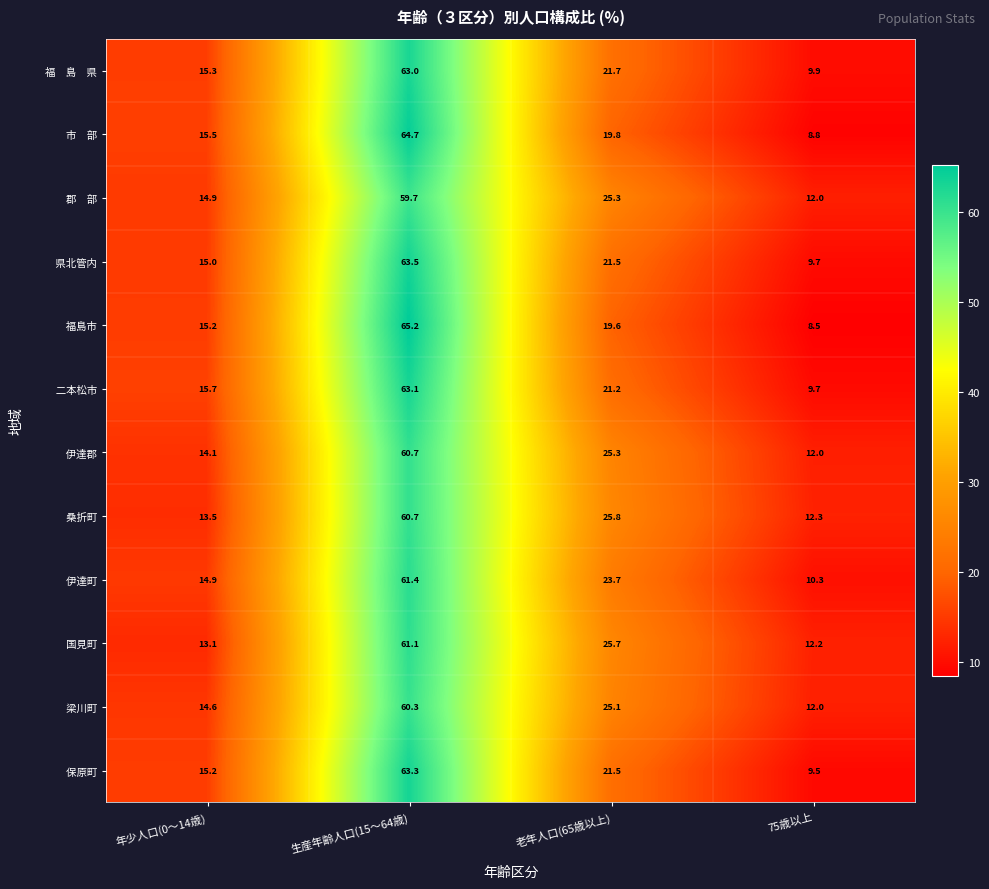

What is the spread (max minus min) of values at 生産年齢人口(15～64歳)?

5.5